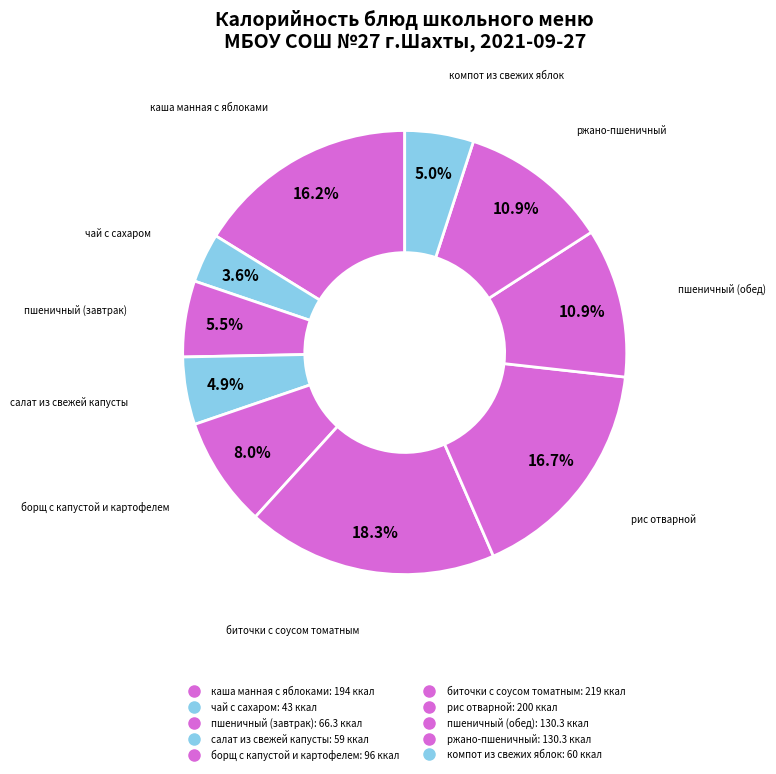

What is the largest slice in the pie chart?

биточки с соусом томатным